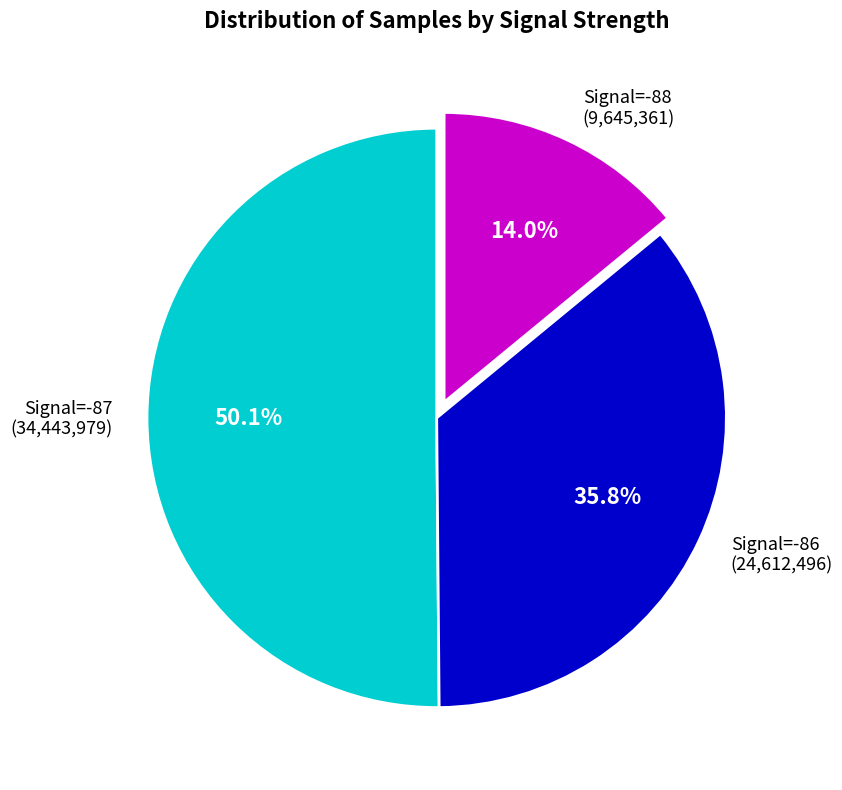

Does Signal=-86 (24,612,496) account for over 50% of the chart?

No